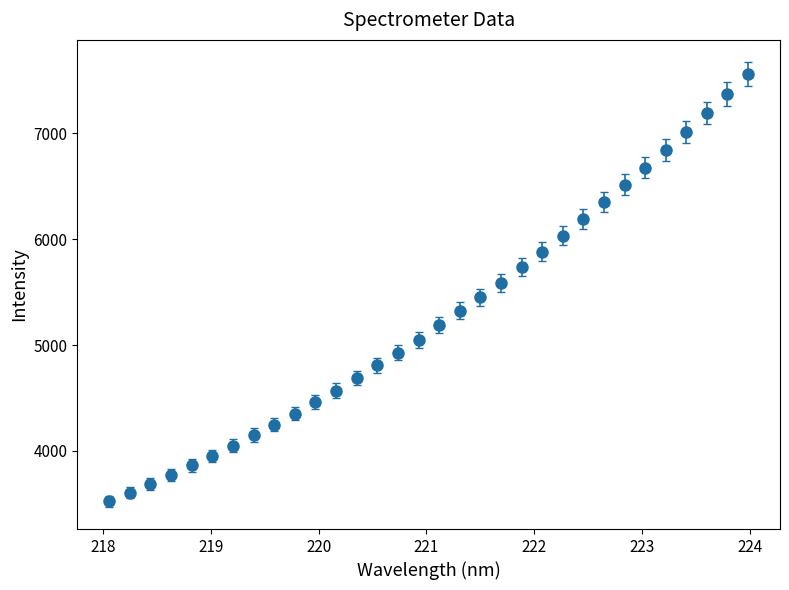

What is the minimum value shown in the chart?

3523.2